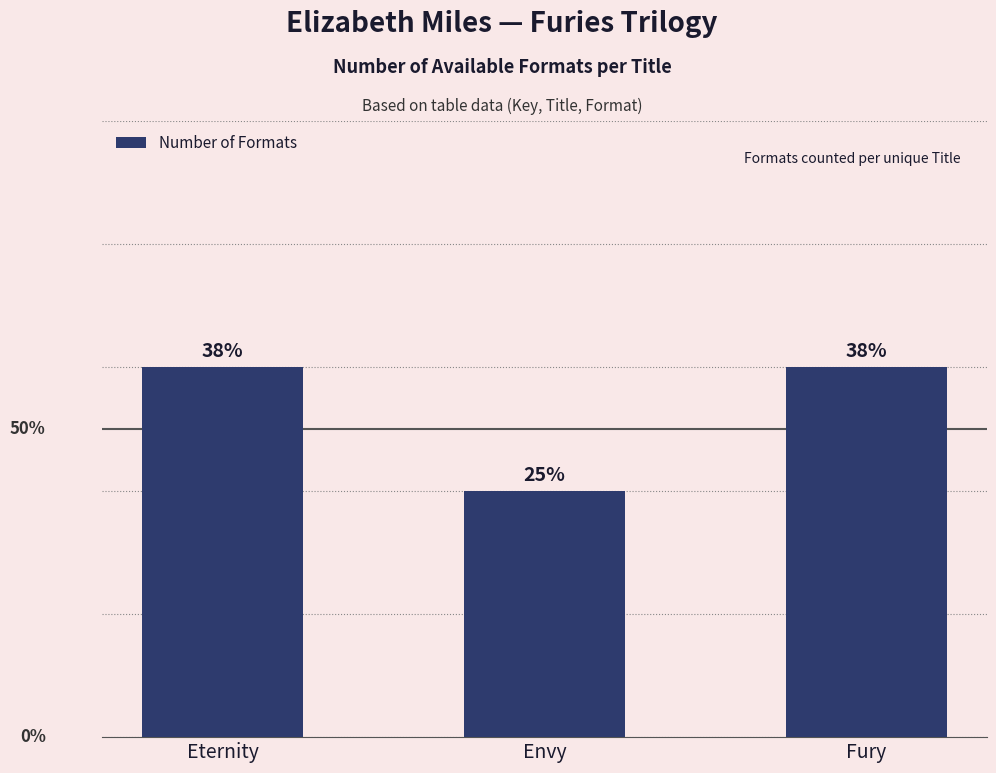

What is the label of the 2nd bar from the right?

Envy